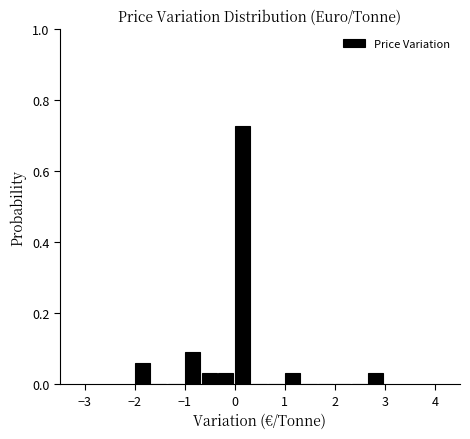

Around what value on the x-axis is the tallest bar? Give the approximate position of its centre, as read against the axis.

0.2